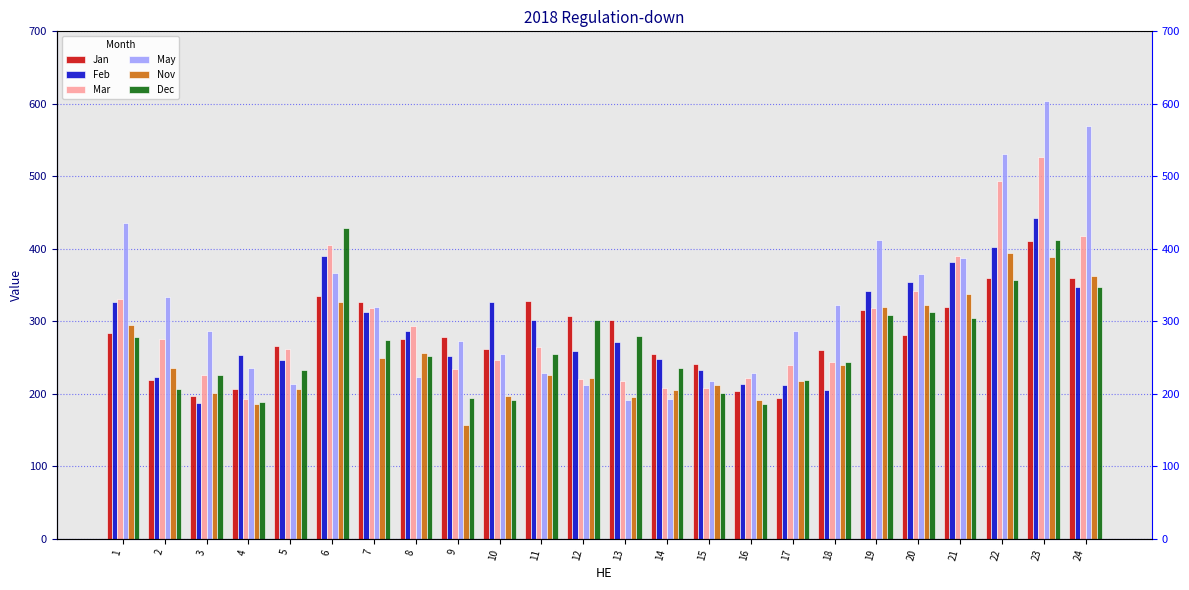

At which label does Jan reach its minimum?

17